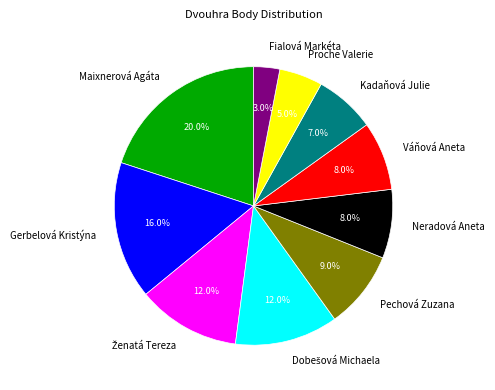

What percentage is the Pechová Zuzana slice, to the nearest percent?

9%